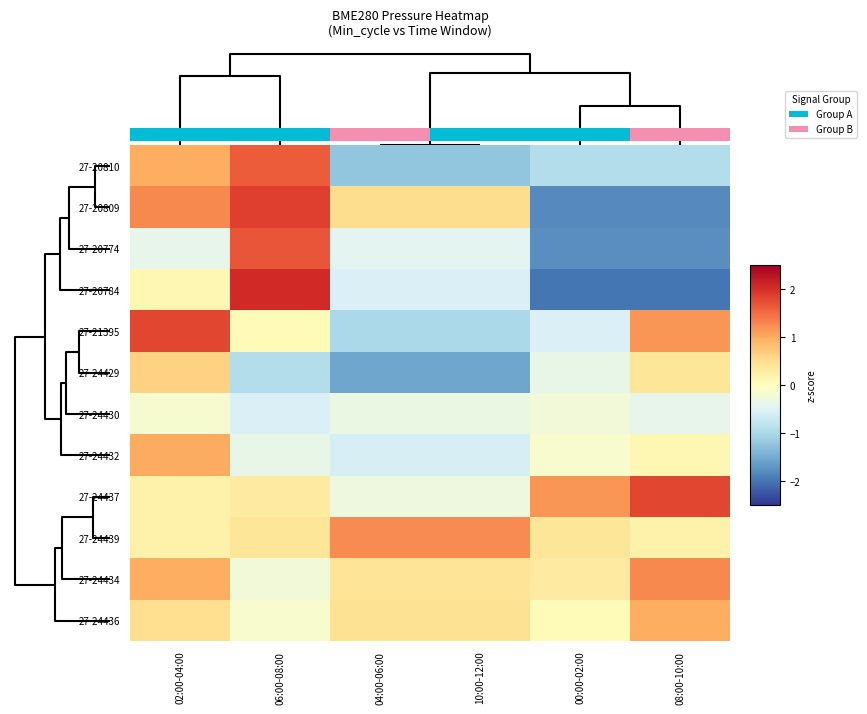

What is the maximum value for 27-24432?

1.0